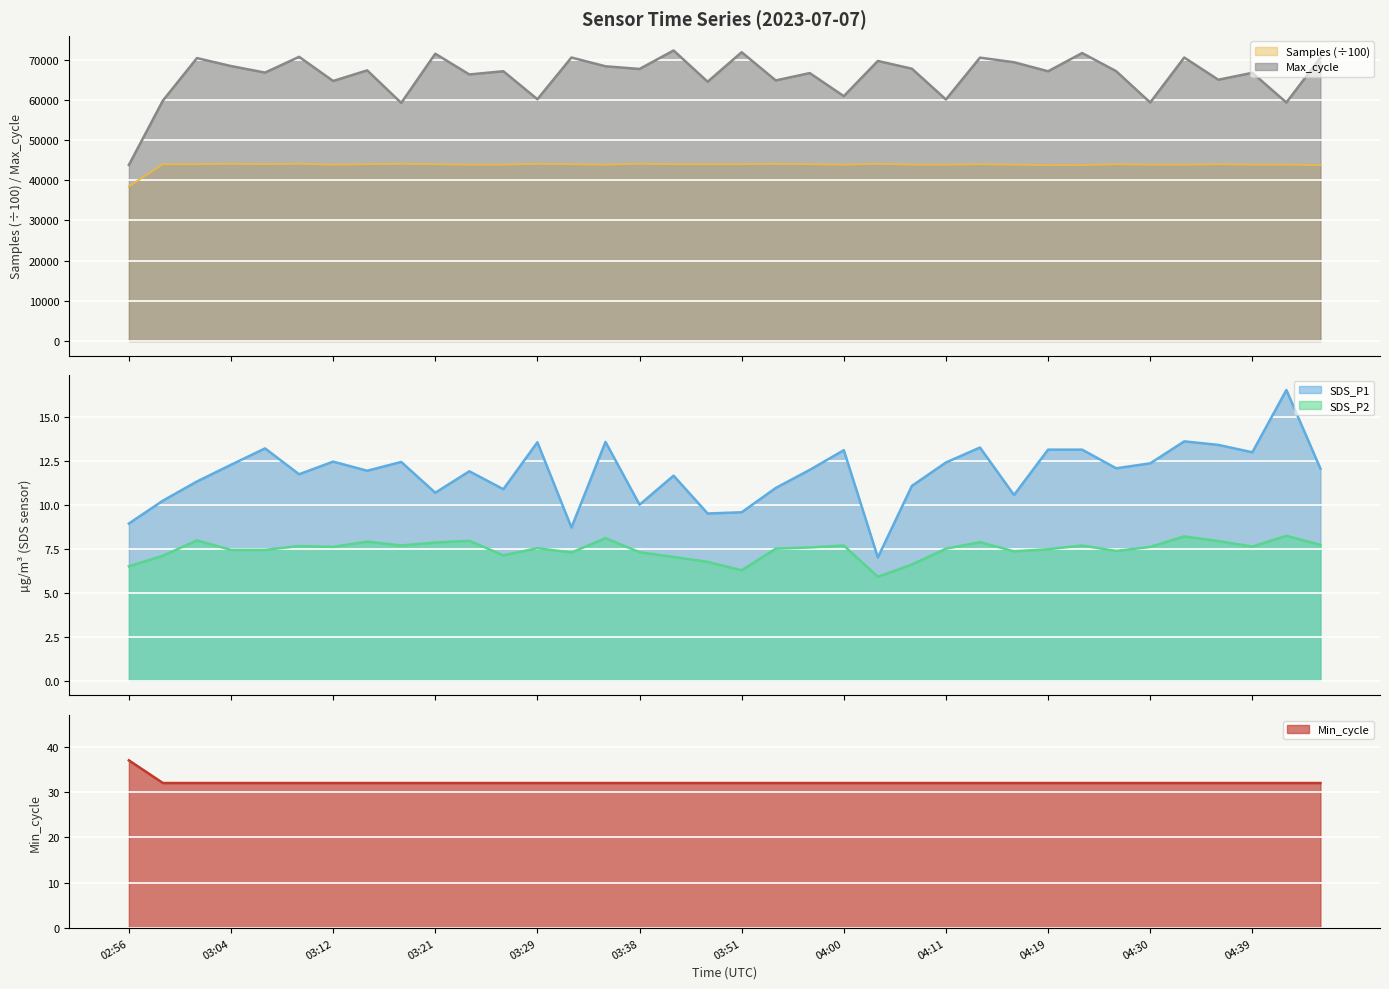

Which has a higher value, 03:54 or 03:18?

03:54